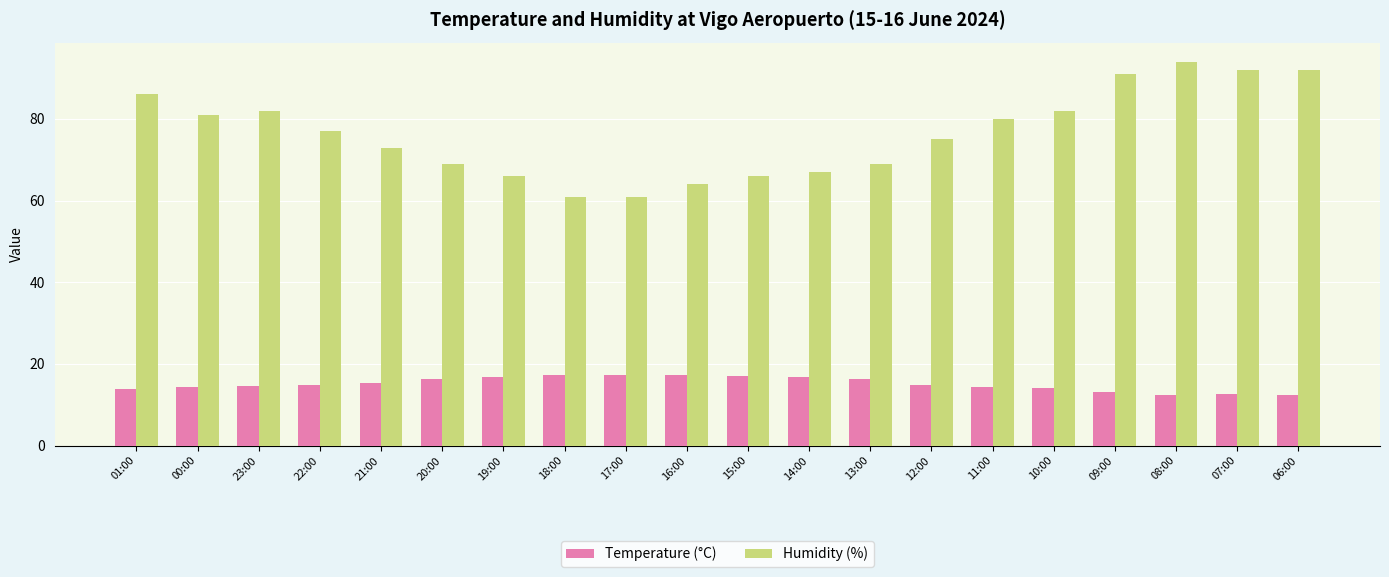

What is the difference between the Temperature (°C) values at 20:00 and 10:00?

2.3